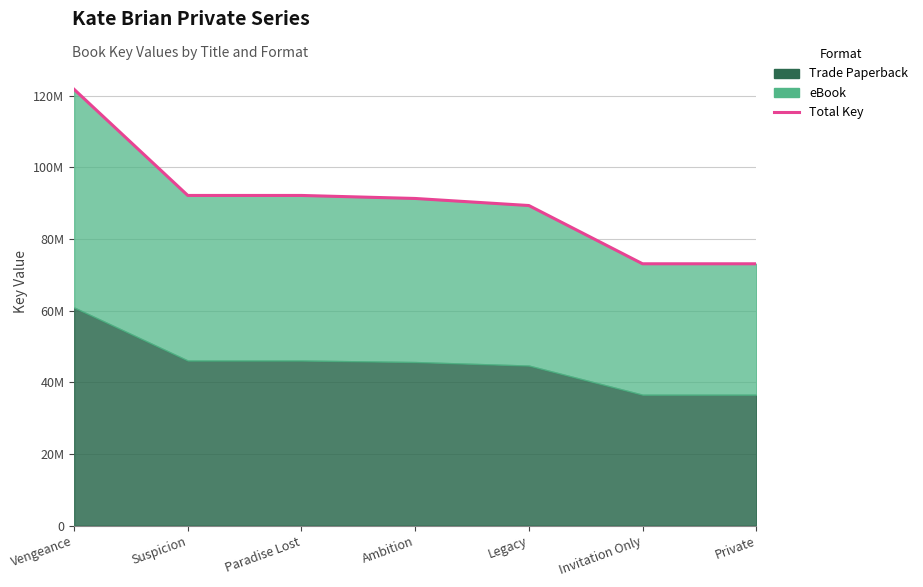

At which category does the chart reach its minimum across all series?

Private